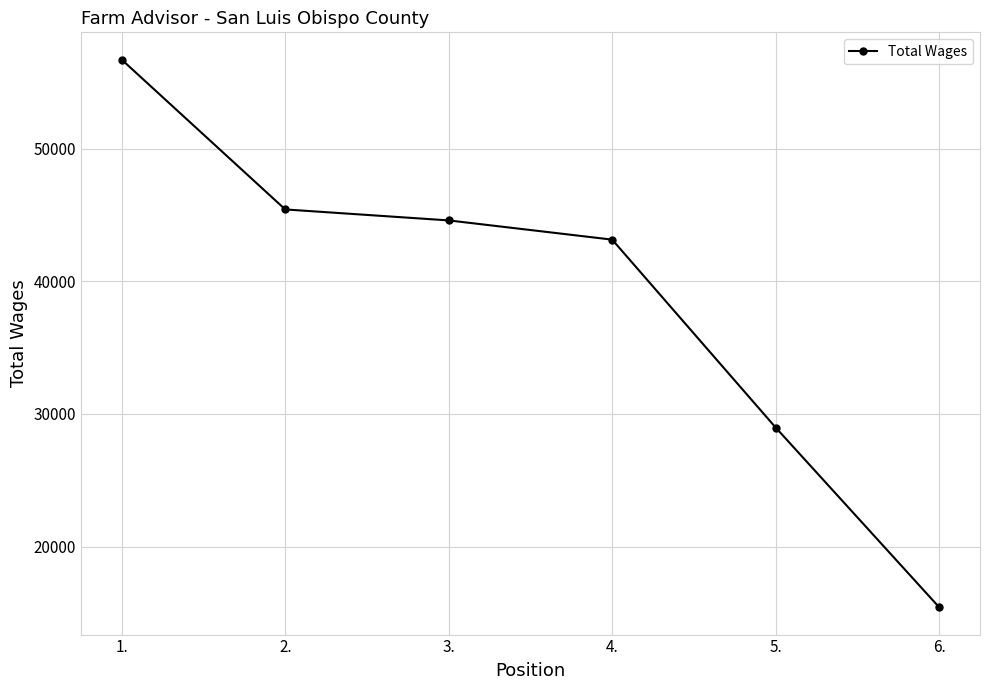

The chart shows a value of 67967 at 3.. True or false?

False